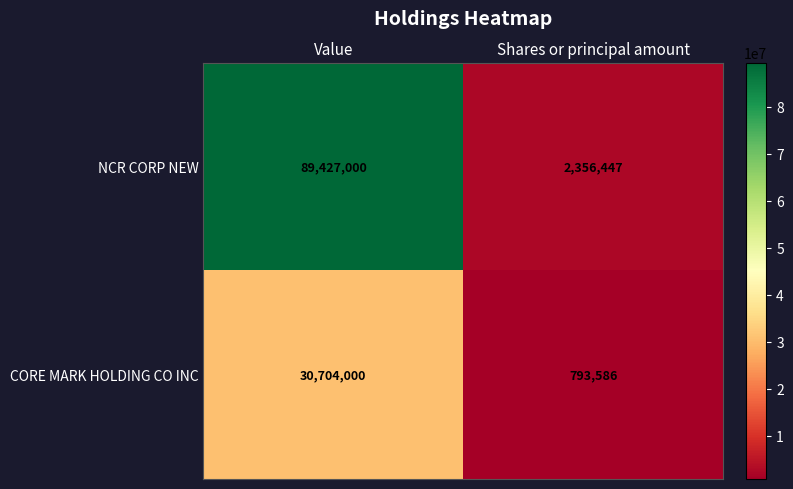

What is the difference between the maximum and minimum values in the CORE MARK HOLDING CO INC series?

29910414